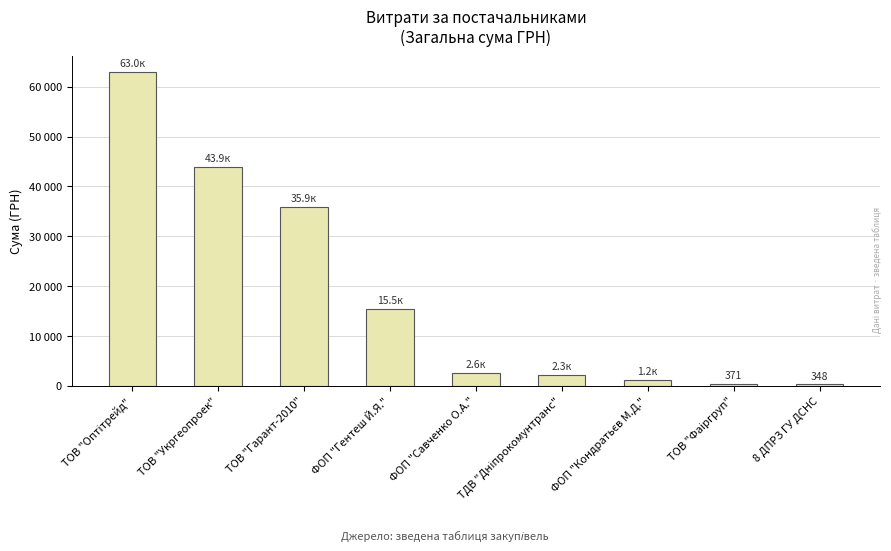

Are the bars horizontal?

No